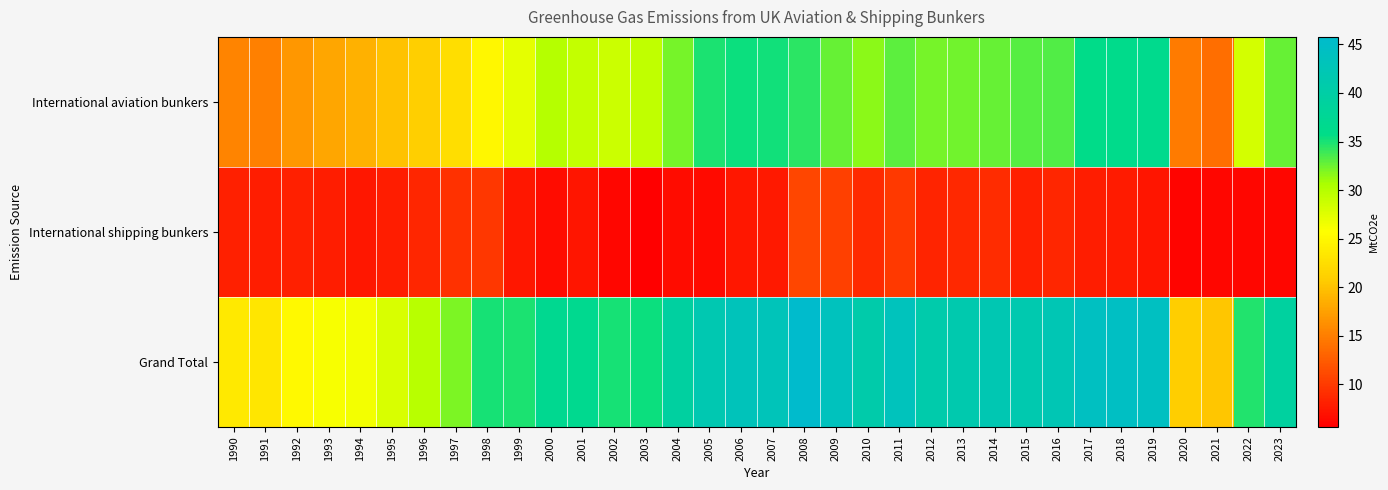

Rank the series at 1999 from highest to lowest value.

Grand Total, International aviation bunkers, International shipping bunkers